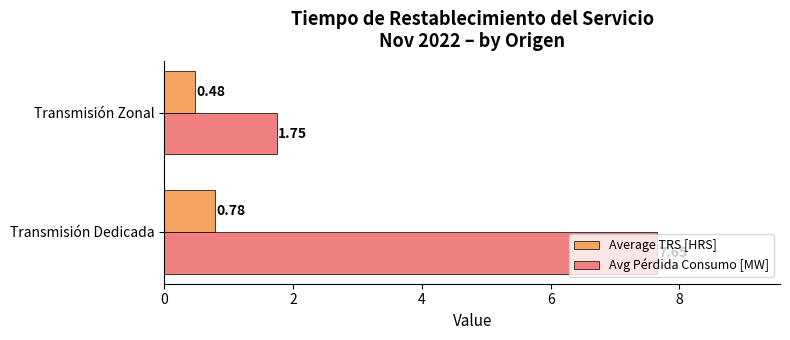

Which category has the highest value across all series?

Transmisión Dedicada